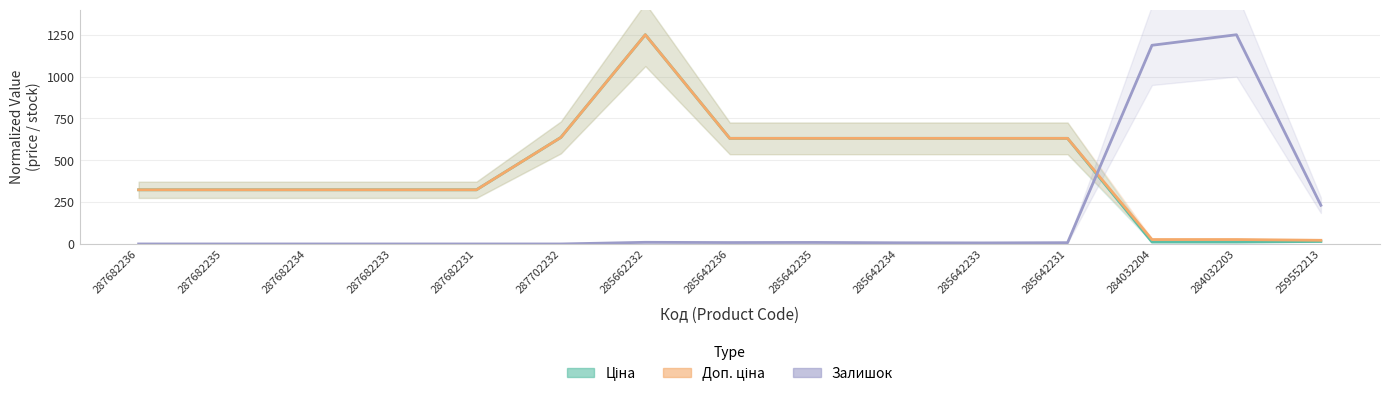

Where does the Доп. ціна series first go above 323?

287682236